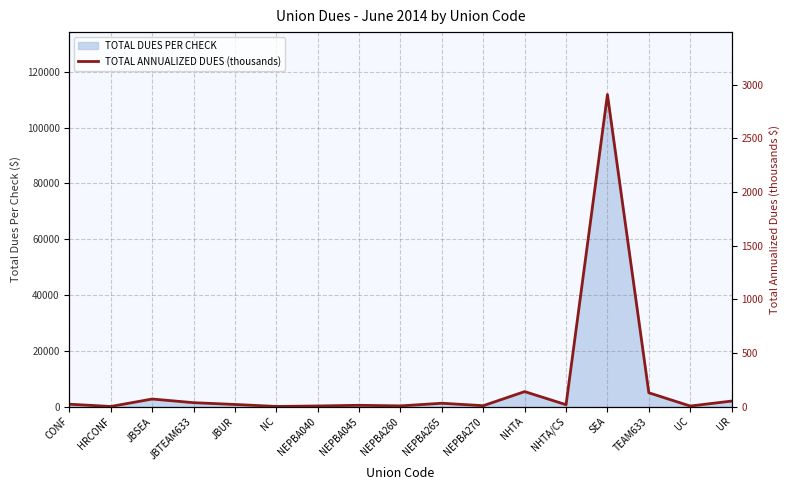

Is it true that the value at TEAM633 is 44.3?

False